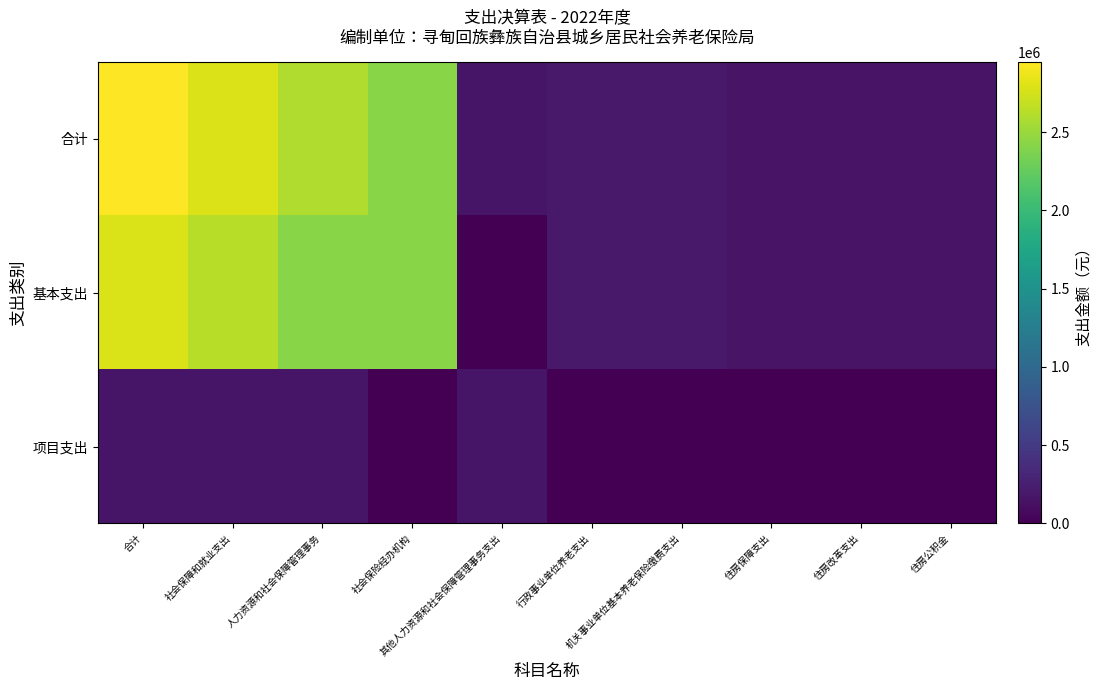

At how many categories does at least one series exceed 1882406?

4